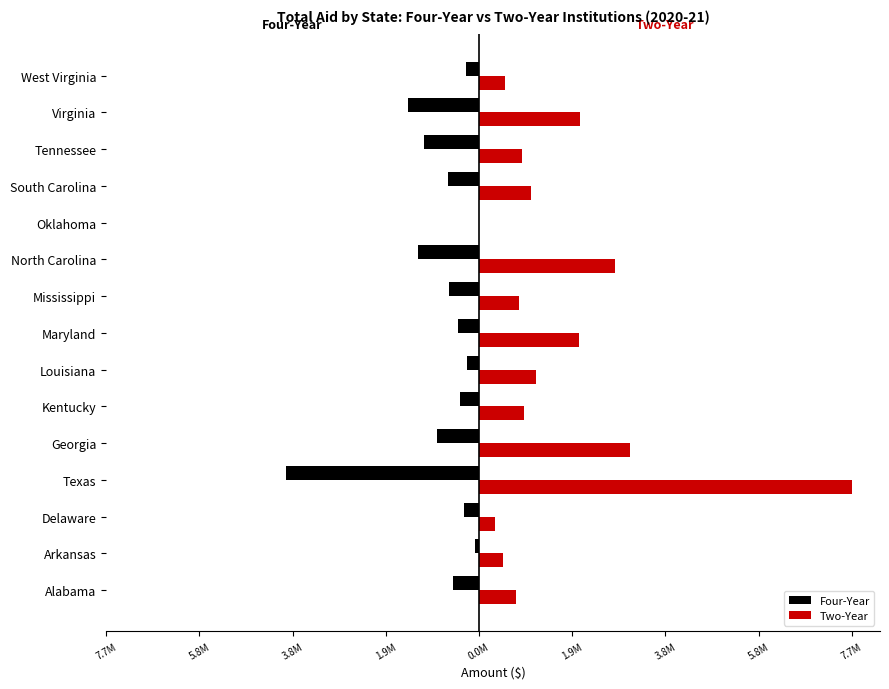

Which series has the widest spread of values?

Two-Year